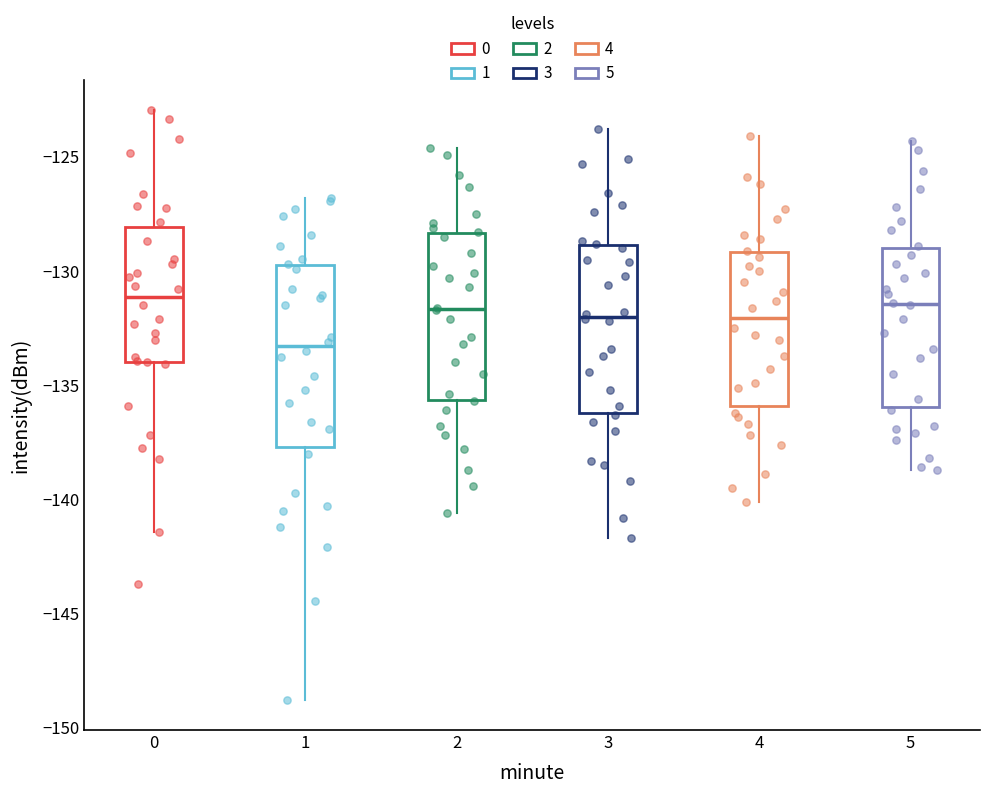

Where does the median line of the box at x = 3 sit on the y-axis? The values are not printed on the chart, so give them approximately, as read against the axis.

-132.0